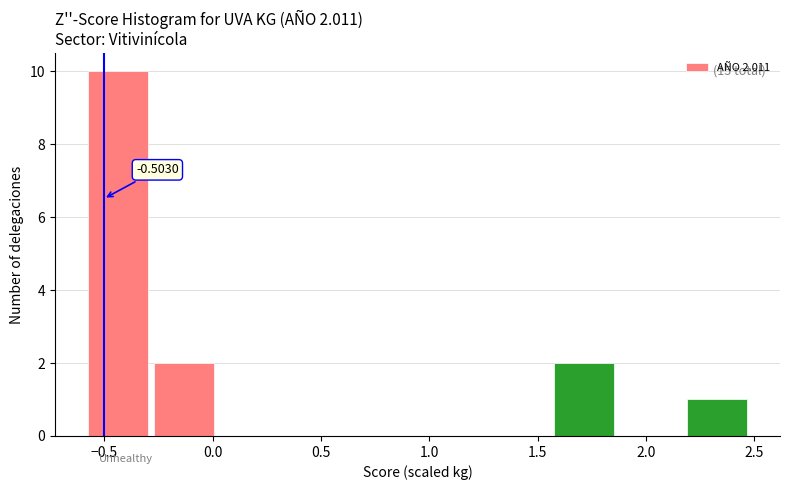

Which range on the x-axis has the tallest bar?

-0.60 to -0.25